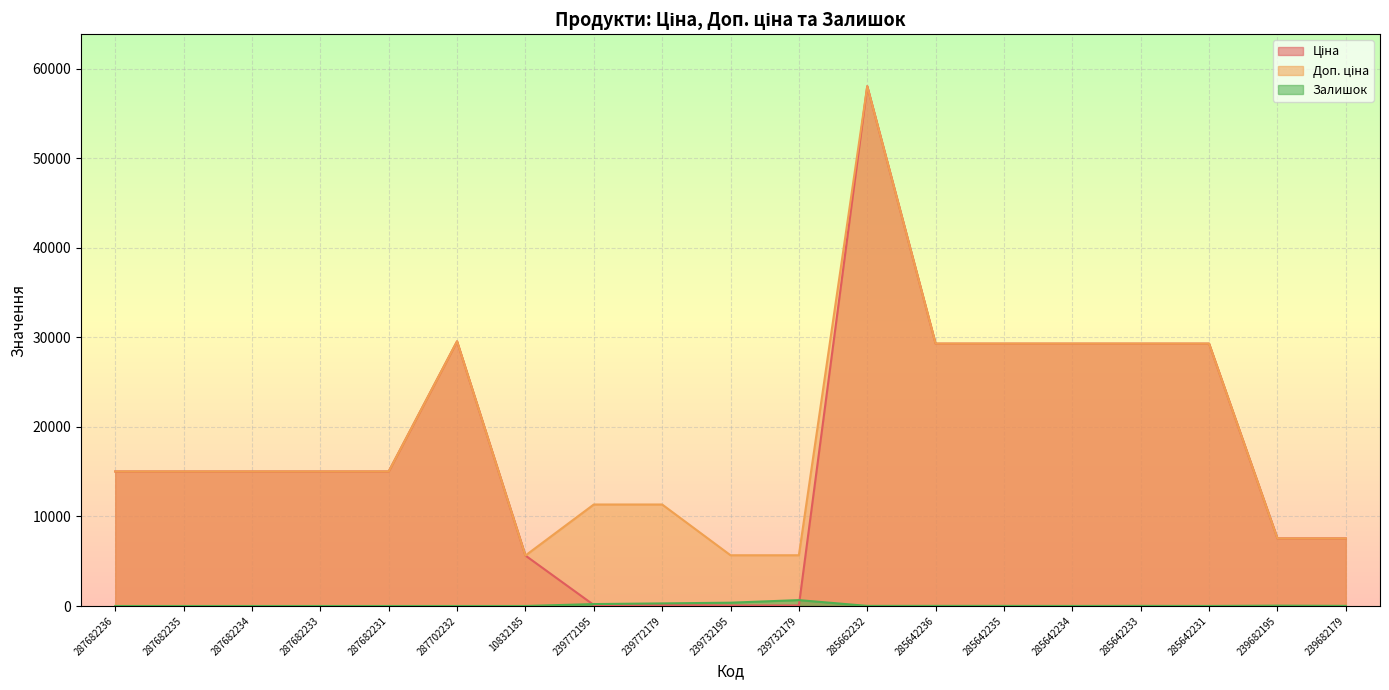

The Доп. ціна series shows 2319.7 at 239682179. True or false?

False